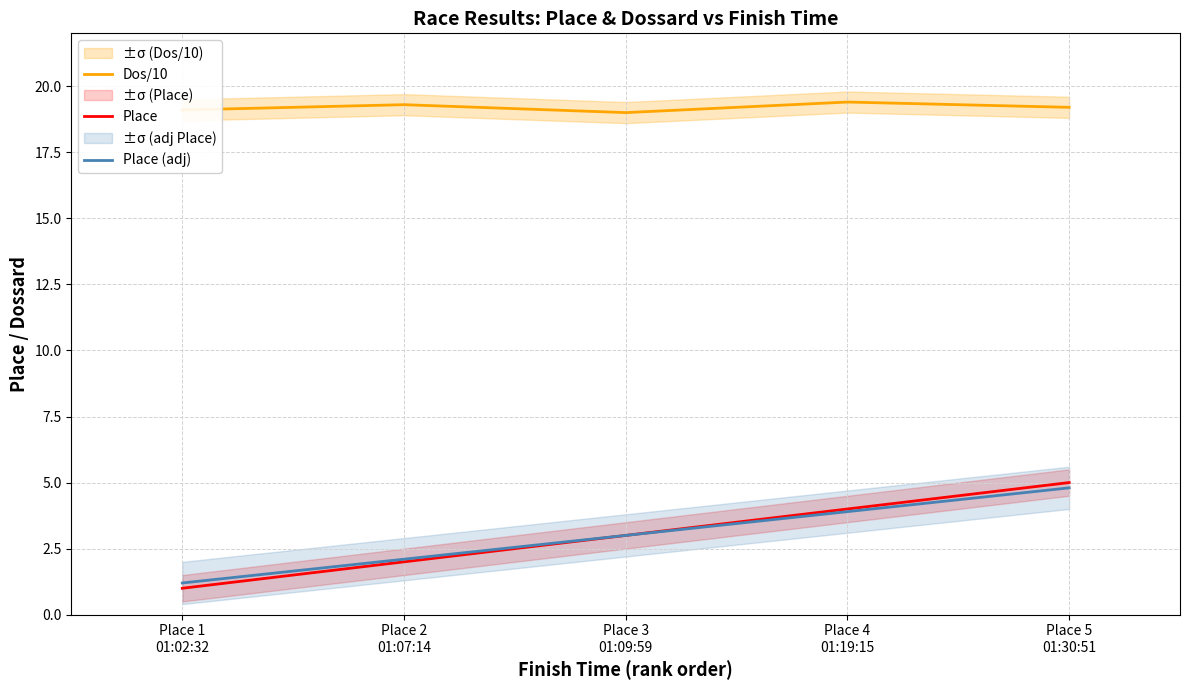

Is the value of Place (adj) at Place 4
01:19:15 greater than the value of Place at Place 4
01:19:15?

No